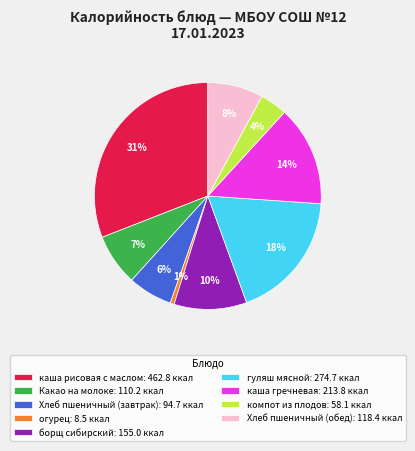

What is the smallest slice in the pie chart?

огурец